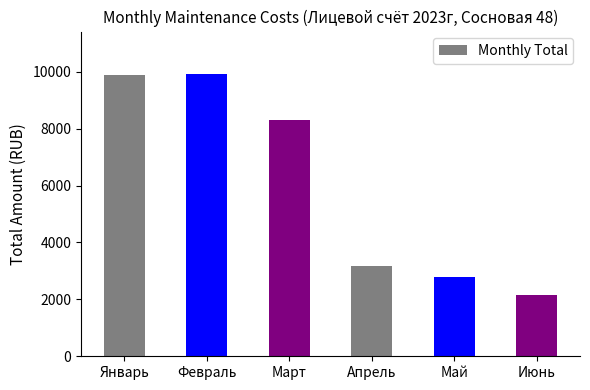

What is the sum of all values?

36193.2